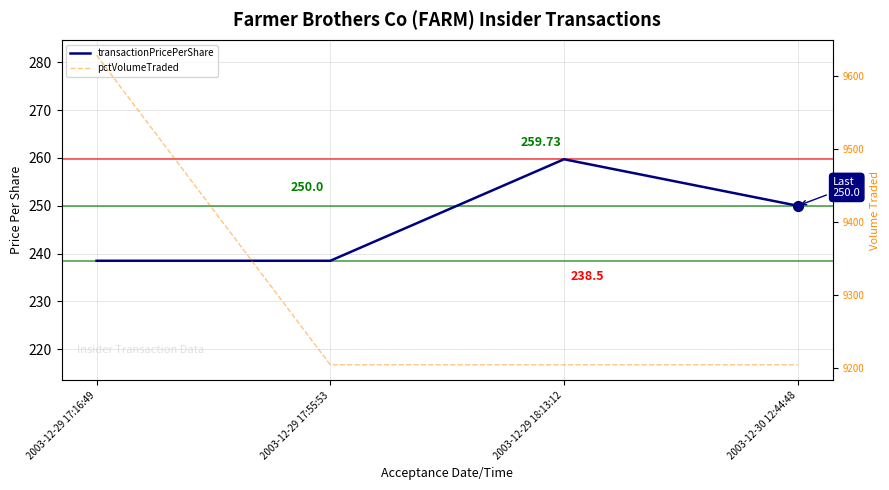

What are all the series names shown in the legend?

transactionPricePerShare, pctVolumeTraded